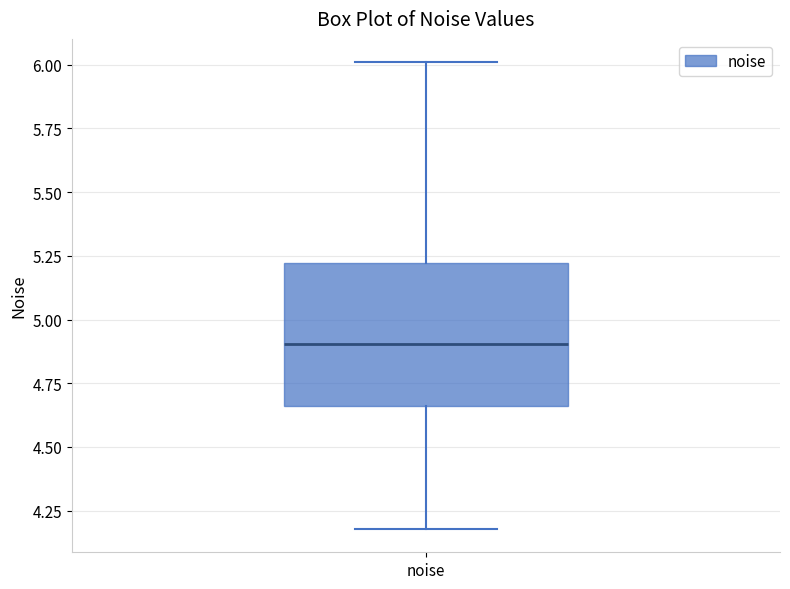

Transcribe this box plot: give where the median line is, the range the box spans, and where the two whiskers end, as read against the y-axis. The values are not printed on the chart, so give them approximately, as read against the axis.

median 4.90, box 4.65 to 5.20, whiskers 4.20 to 6.00